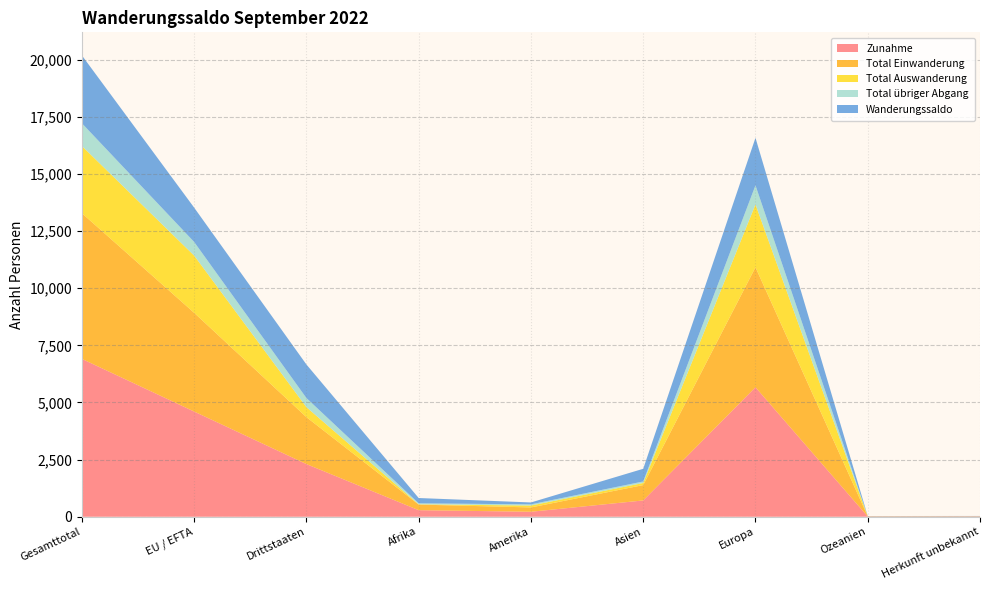

Reading left to right, transcribe all the data shown in this chart.

Zunahme: 6907	4603	2304	287	218	713	5666	11	12
Total Einwanderung: 6374	4320	2054	245	189	672	5249	9	10
Total Auswanderung: 2941	2504	437	12	83	92	2752	2	0
Total übriger Abgang: 996	597	399	43	52	66	834	0	1
Wanderungssaldo: 2970	1502	1468	232	83	555	2080	9	11